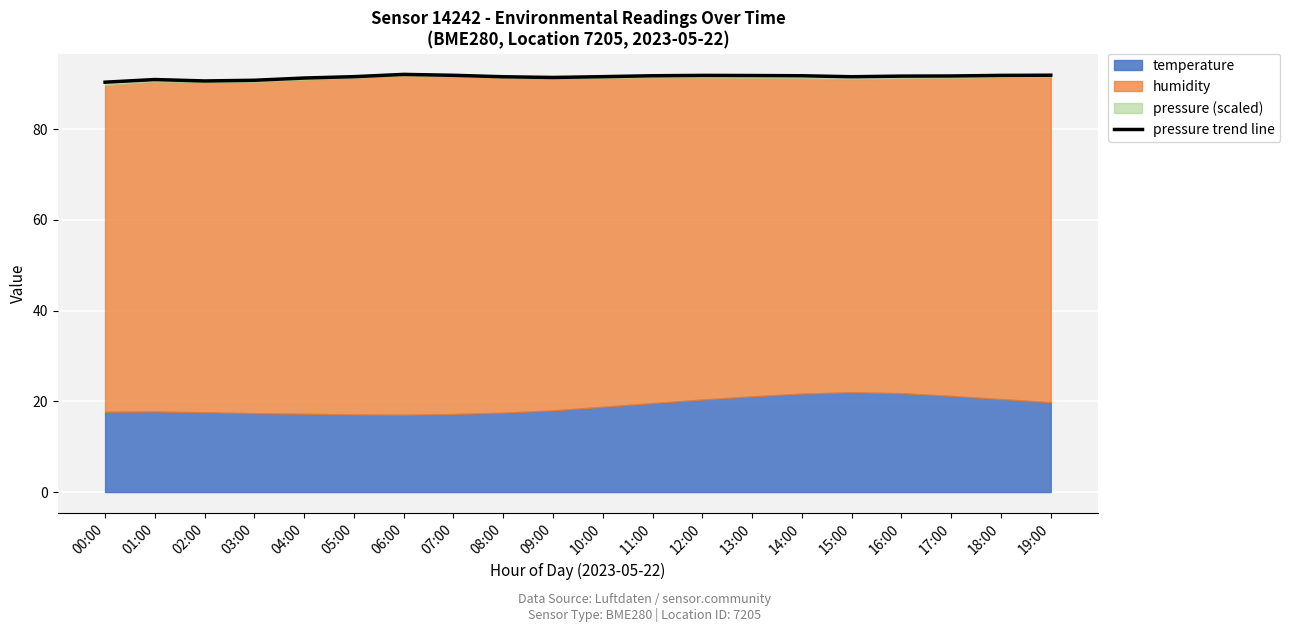

What is the change in value from 01:00 to 17:00?

+0.8